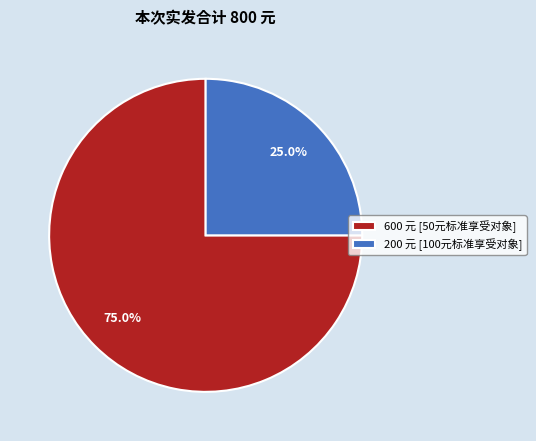

Which category accounts for the majority?

600 元 [50元标准享受对象]